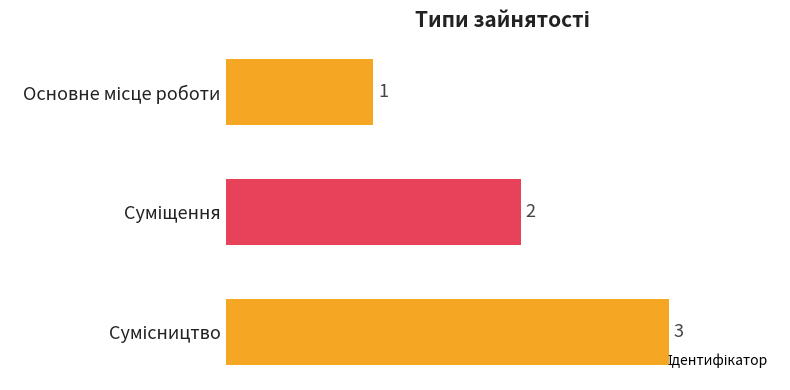

Count the values in the range 1 to 3.

3